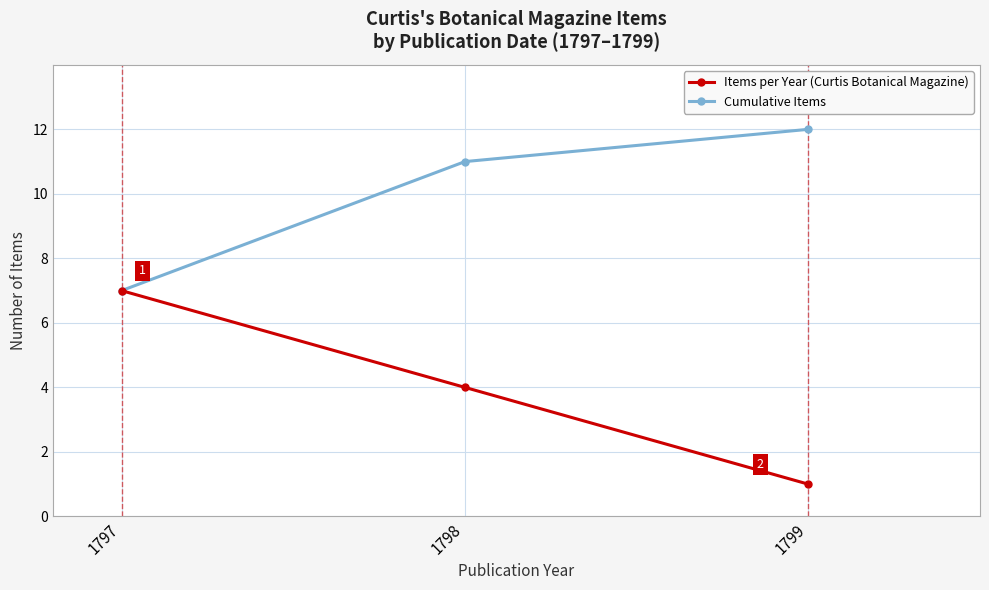

Count the Cumulative Items values in the range 7 to 12.

3